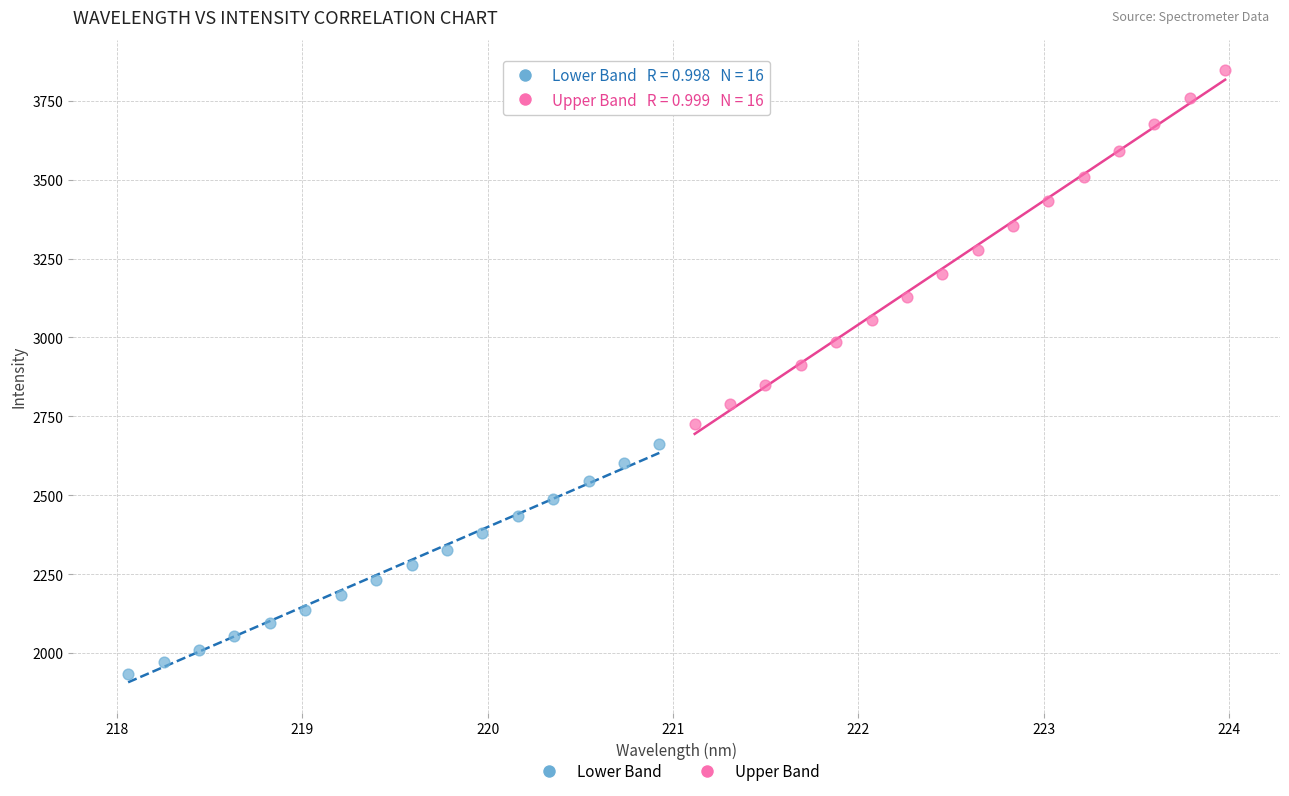

Which series has the widest spread of Y values?

Upper Band